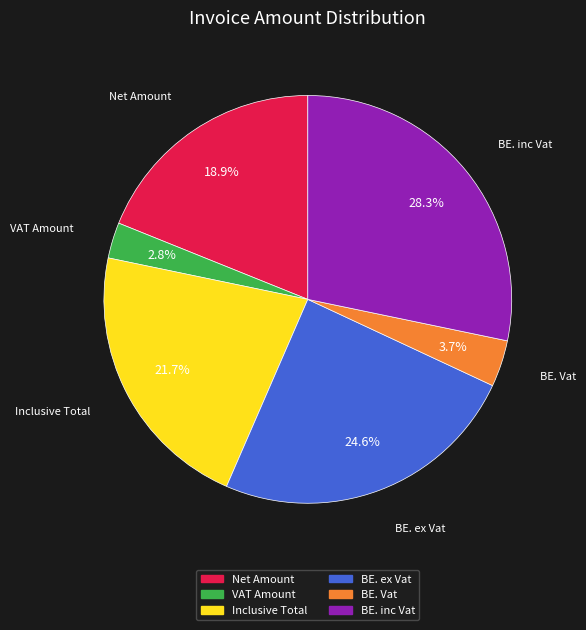

Combined, what portion of the pie is Inclusive Total and BE. Vat?

25.4%